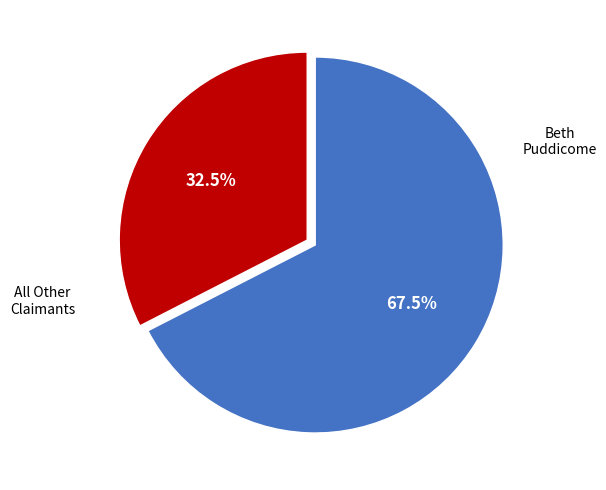

Is there any slice that represents more than half of the pie?

Yes